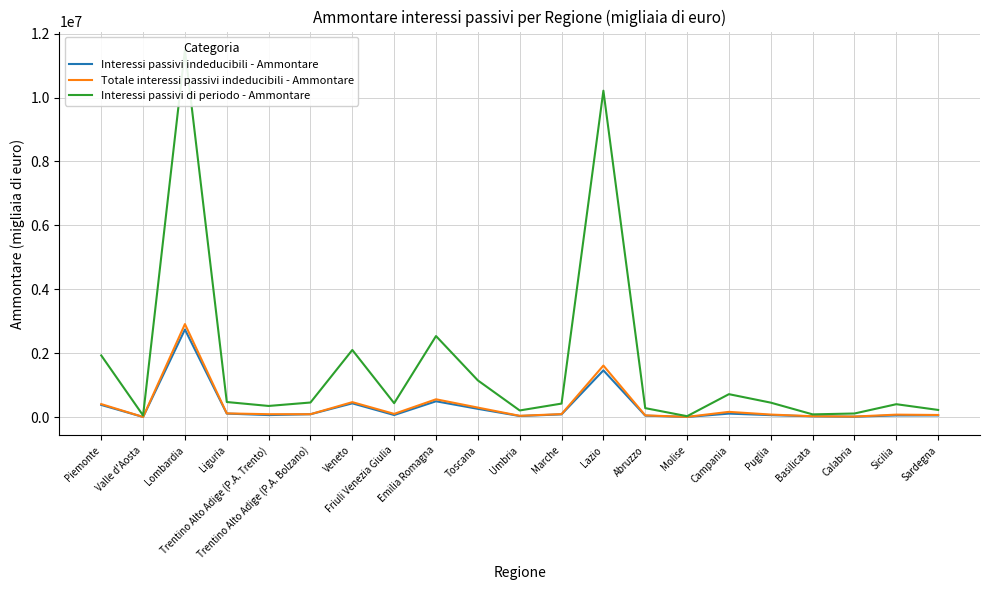

List the labels in order of Interessi passivi indeducibili - Ammontare value, smallest first.

Molise, Valle d'Aosta, Calabria, Basilicata, Umbria, Abruzzo, Sicilia, Sardegna, Puglia, Trentino Alto Adige (P.A. Trento), Friuli Venezia Giulia, Marche, Trentino Alto Adige (P.A. Bolzano), Campania, Liguria, Toscana, Piemonte, Veneto, Emilia Romagna, Lazio, Lombardia